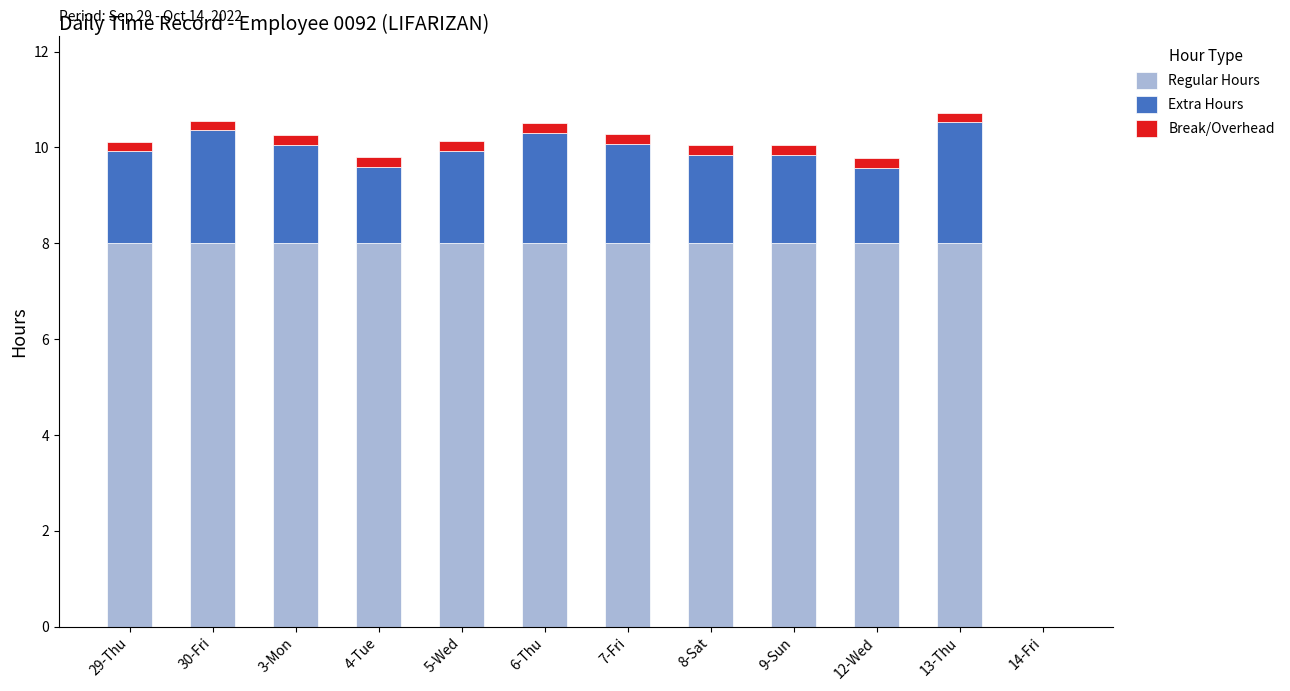

The value of Regular Hours at 3-Mon is 11.4. True or false?

False